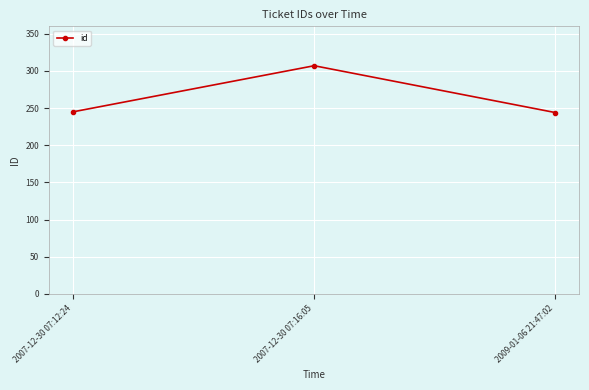

Which has a higher value, 2007-12-30 07:12:24 or 2007-12-30 07:16:05?

2007-12-30 07:16:05